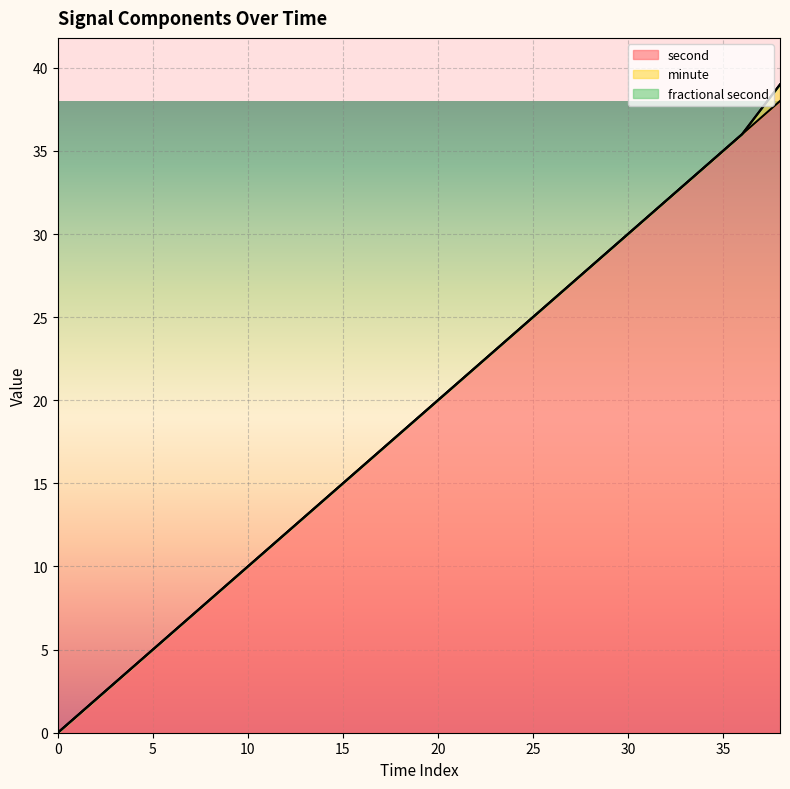

True or false: second has a value of 25 at 38.

False